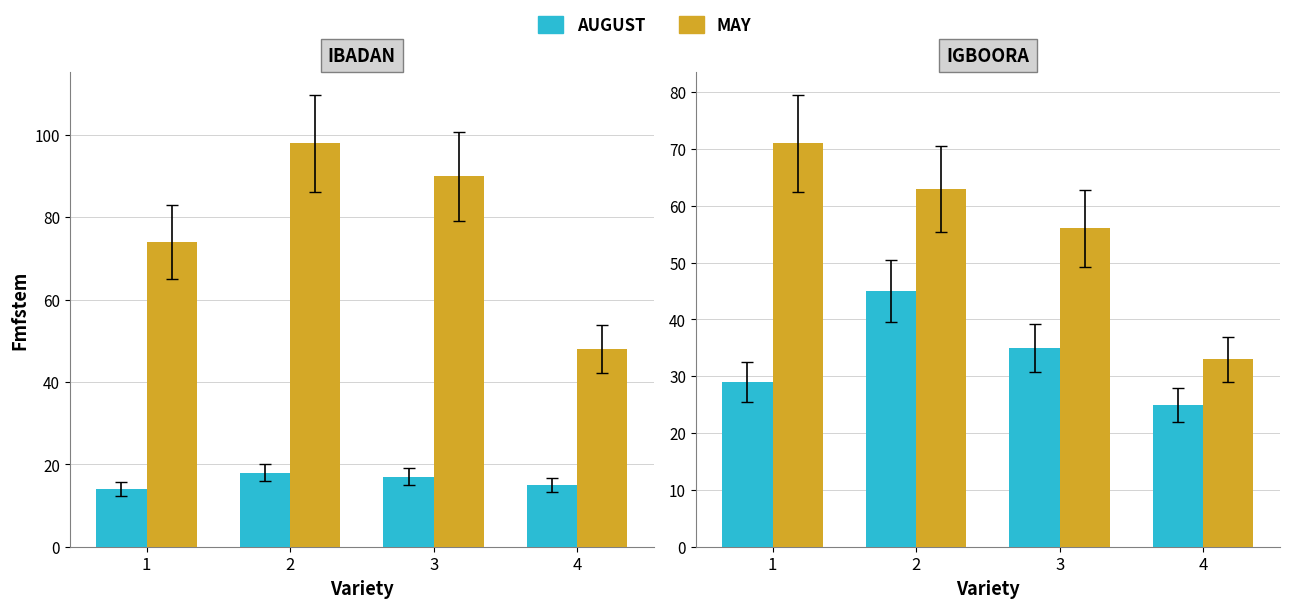

What is the difference between the AUGUST values at 3 and 4?

10